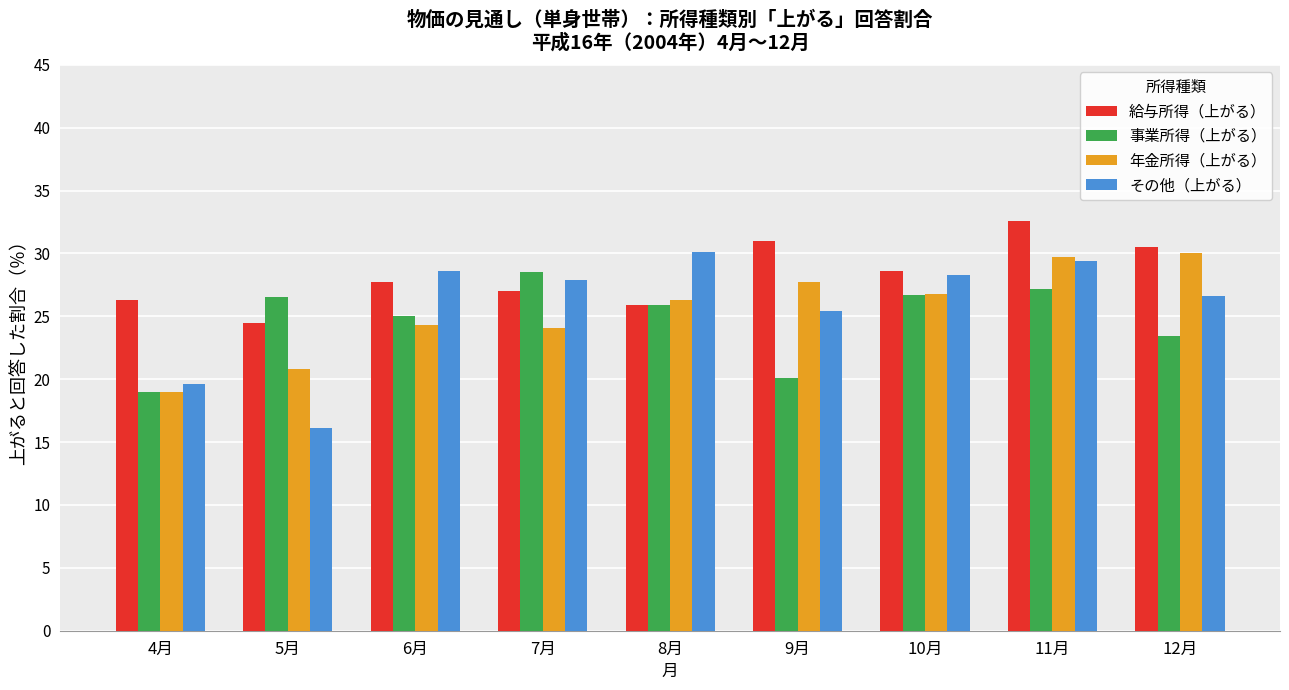

What is the sum of all 事業所得（上がる） values?

222.3